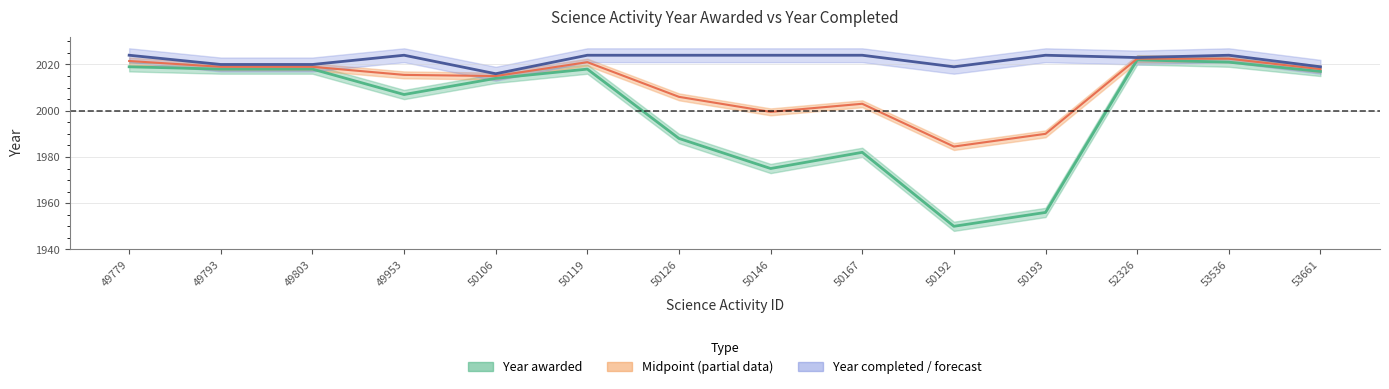

Does the chart display data point markers on the line(s)?

No